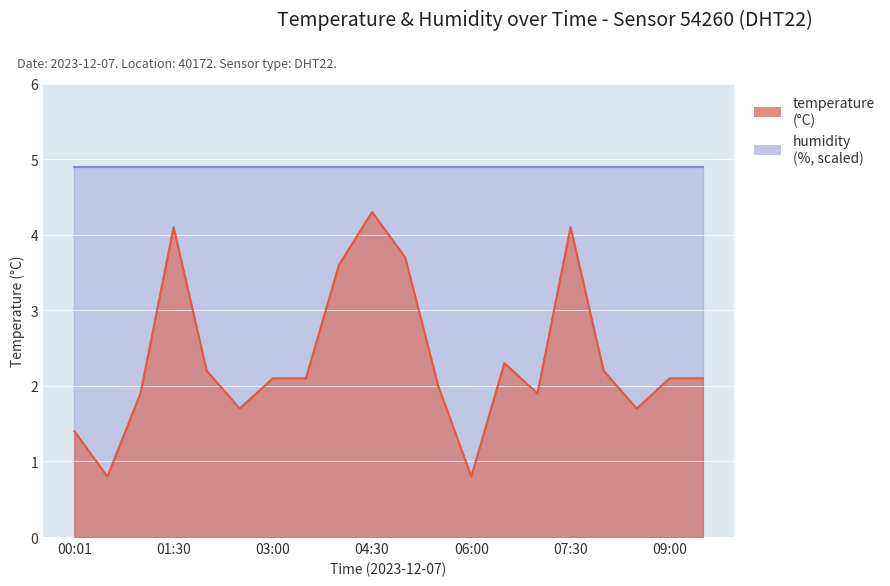

At which category does the chart reach its peak across all series?

04:30